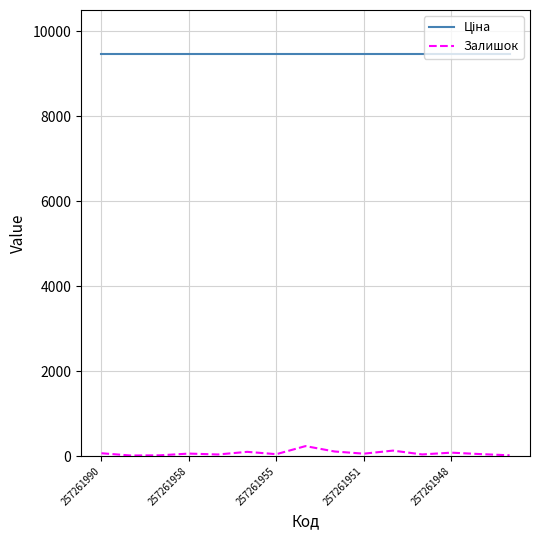

What is the greatest value displayed?

9458.9